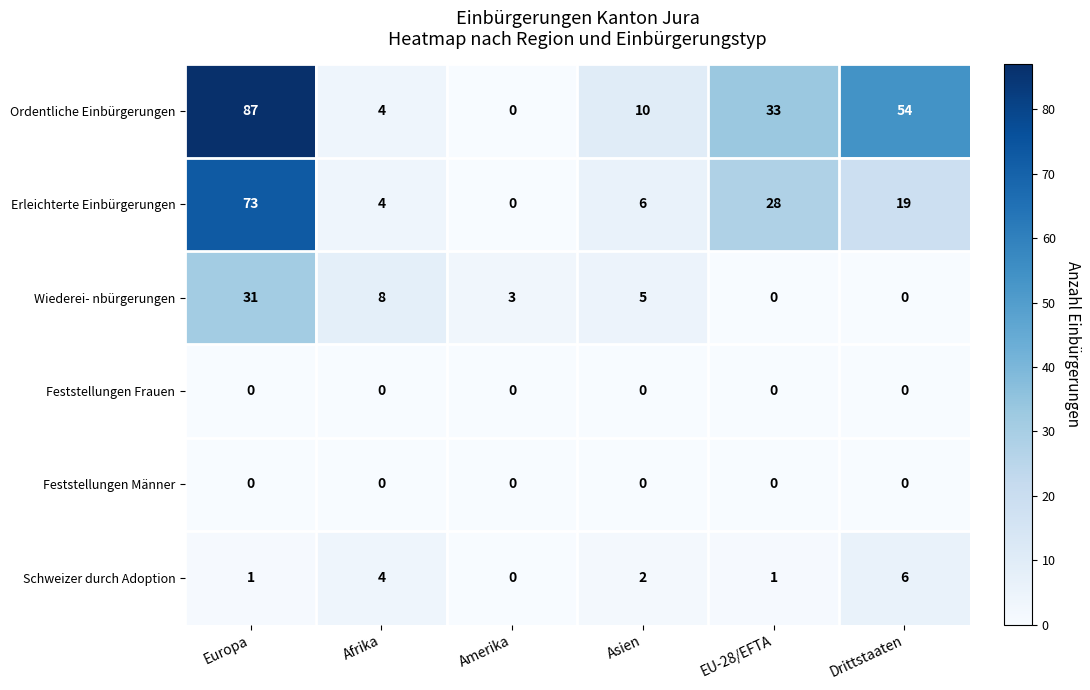

What is the difference between the highest and lowest values at EU-28/EFTA?

33